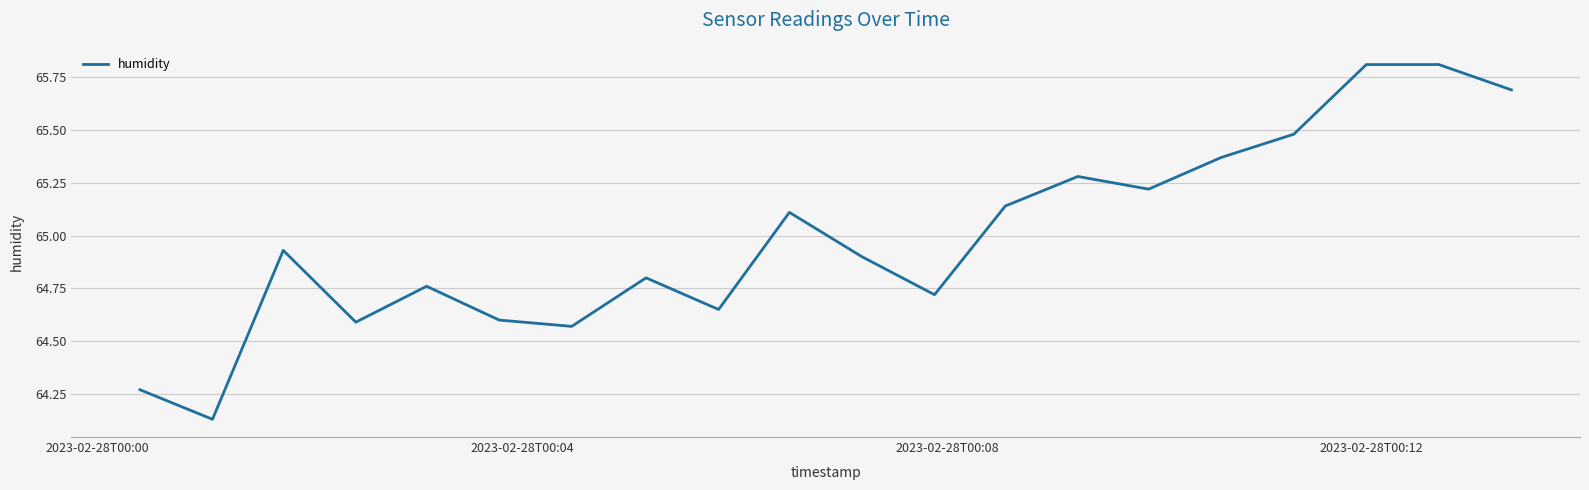

What is the greatest value displayed?

65.8